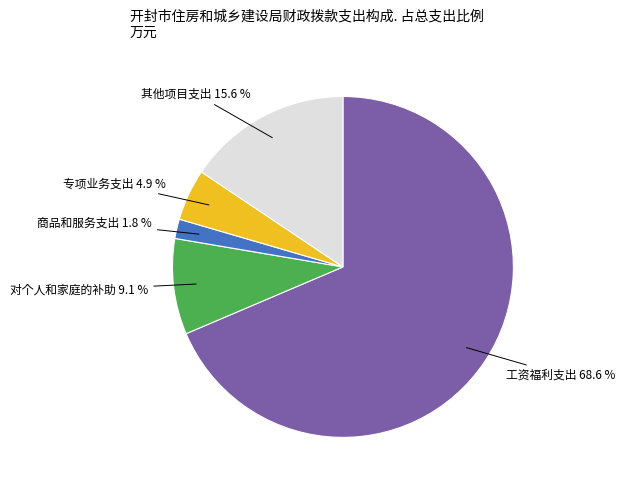

Approximately how many times larger is the value at 商品和服务支出 compared to 对个人和家庭的补助?

0.2